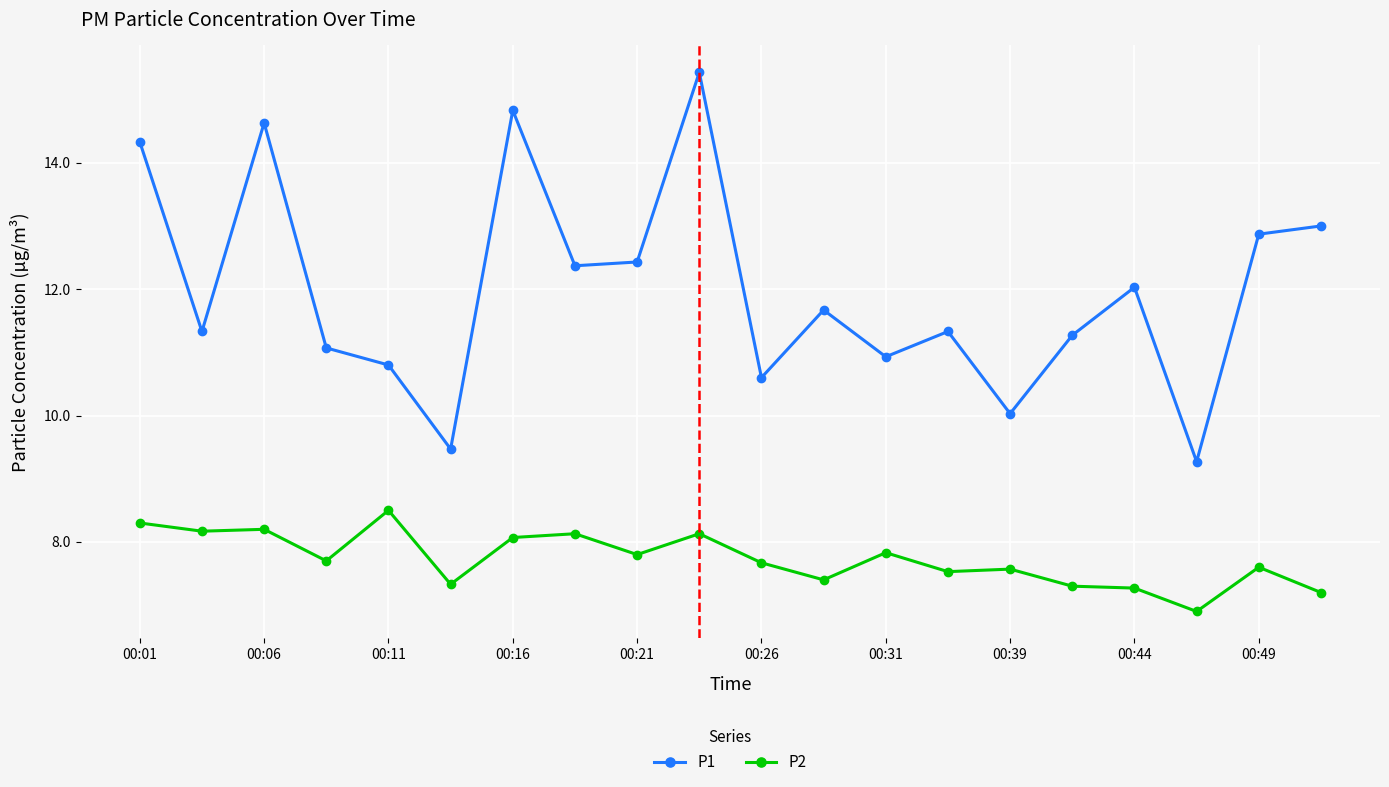

What is the greatest value displayed?

15.4